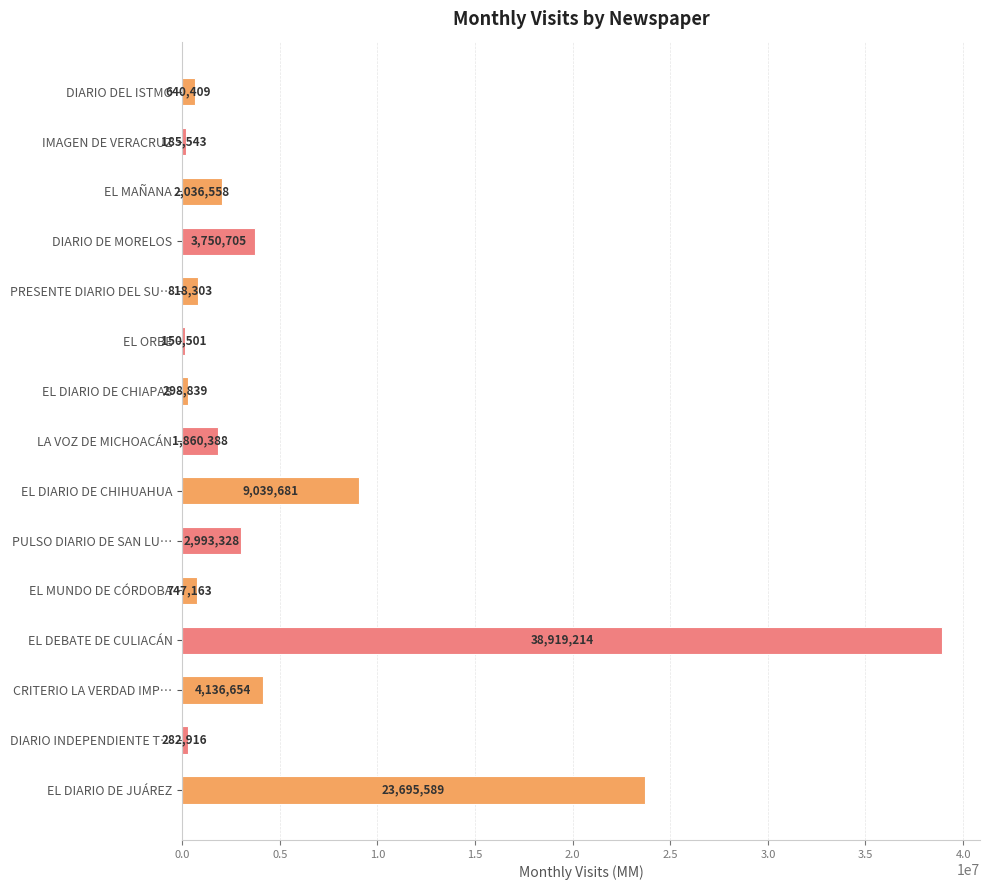

Approximately how many times larger is the value at DIARIO DEL ISTMO compared to IMAGEN DE VERACRUZ?

3.5